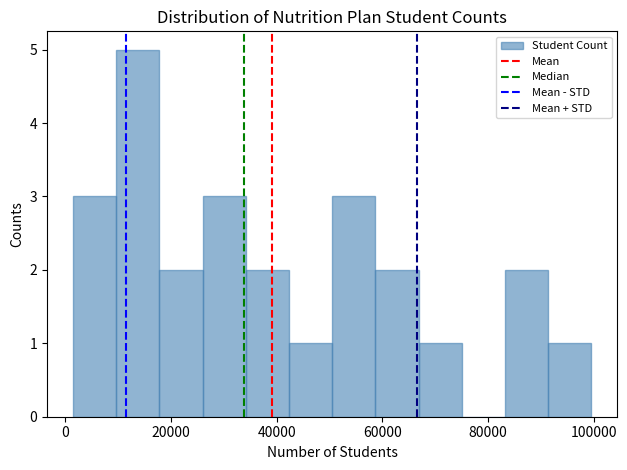

Reading left to right, transcribe this chart: for each bar, give the range it covers on the x-axis and its height. Neither the bar edges nor the heights are printed on the chart, so give them approximately, as read against the axes.

2000 to 10000: 3
10000 to 18000: 5
18000 to 26000: 2
26000 to 34000: 3
34000 to 42000: 2
42000 to 50000: 1
50000 to 58000: 3
58000 to 66000: 2
66000 to 76000: 1
76000 to 84000: 0
84000 to 92000: 2
92000 to 100000: 1